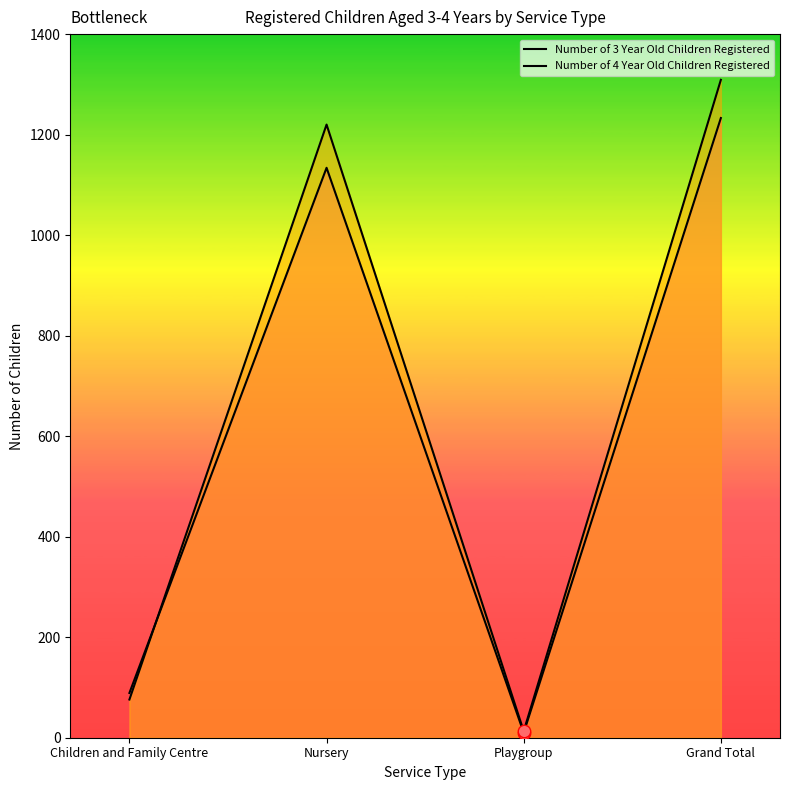

Which series has the largest total across all categories?

Number of 4 Year Old Children Registered